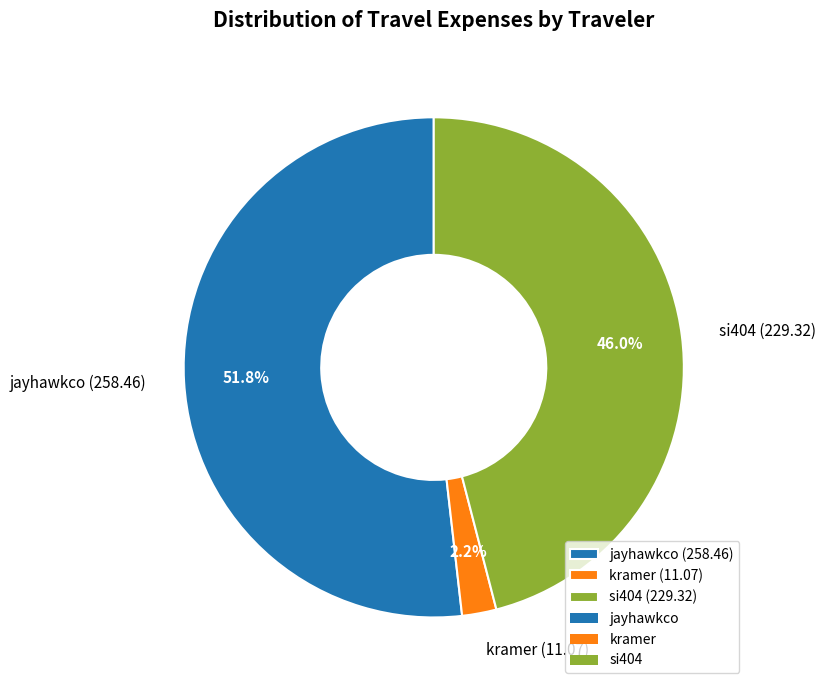

Which has a higher value, si404 or kramer?

si404